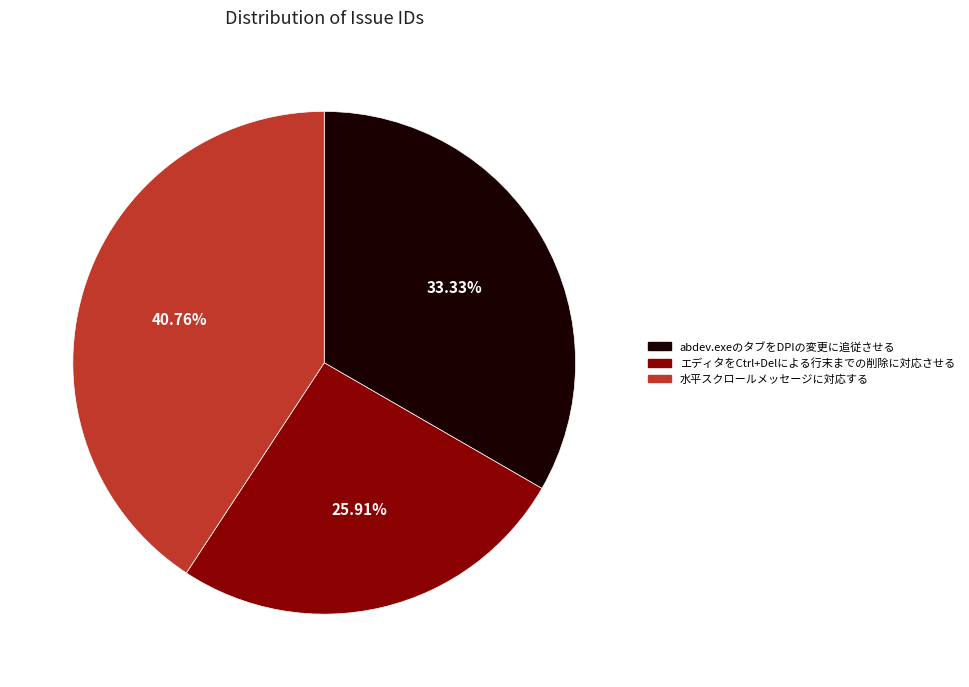

To the nearest percent, what is the combined percentage of 水平スクロールメッセージに対応する and abdev.exeのタブをDPIの変更に追従させる?

74%